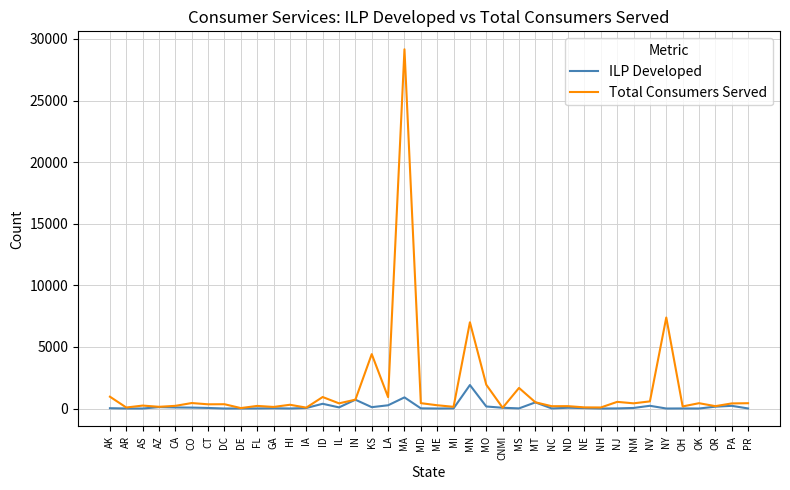

Which label corresponds to the largest value in the chart?

MA